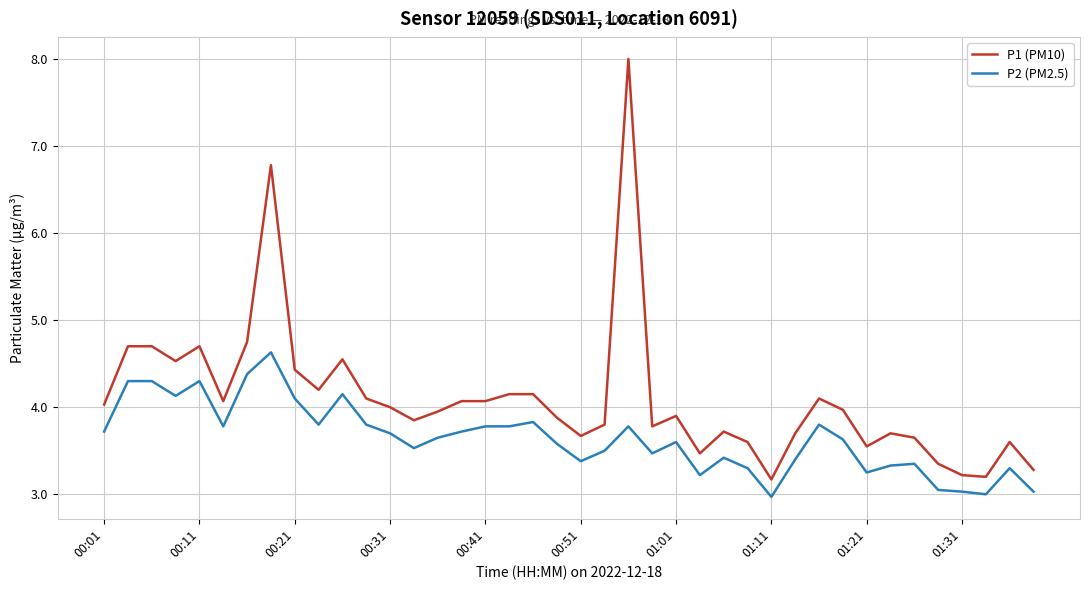

Which series has the largest total across all categories?

P1 (PM10)